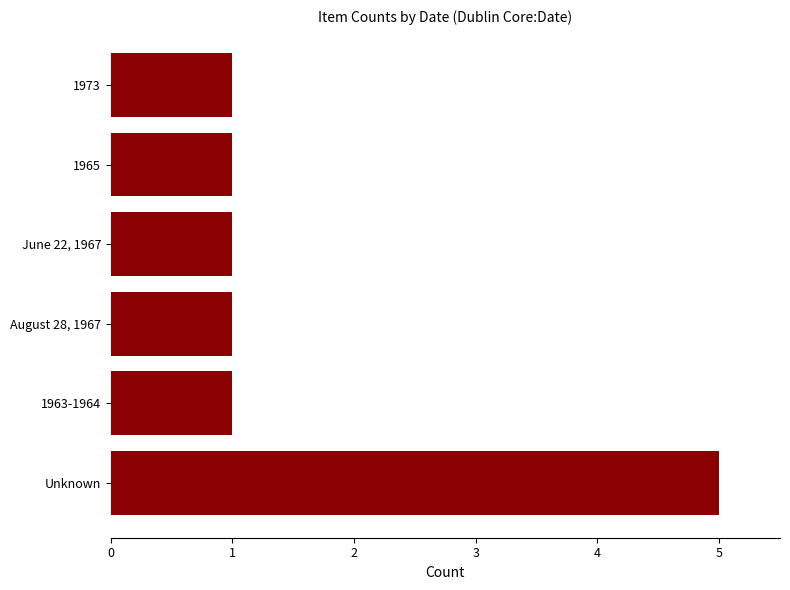

What is the ratio of the value at Unknown to the value at 1963-1964?

5.0